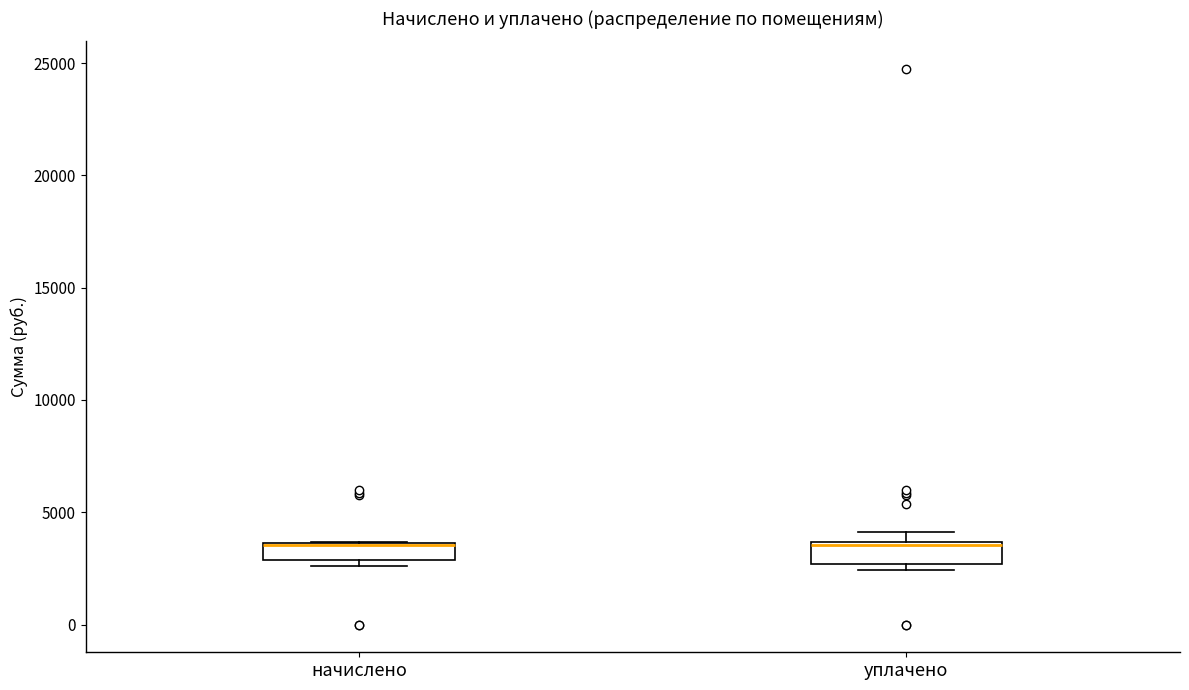

Reading left to right, transcribe this box plot: for each box, give where its median line is, the range the box spans, and where its two whiskers end, as read against the y-axis. The values are not printed on the chart, so give them approximately, as read against the axis.

начислено: median 3500 (drawn on the box's upper edge), box 3000 to 3500, whiskers 2500 to 3500
уплачено: median 3500 (drawn on the box's upper edge), box 2500 to 3500, whiskers 2500 (just below the box's lower edge) to 4000